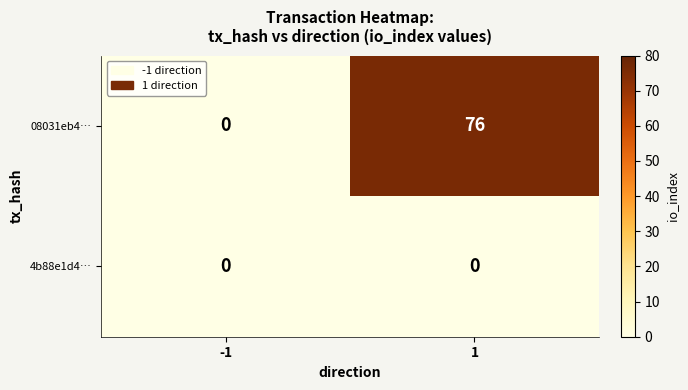

Between -1 and 1, which series saw the biggest shift?

08031eb4…